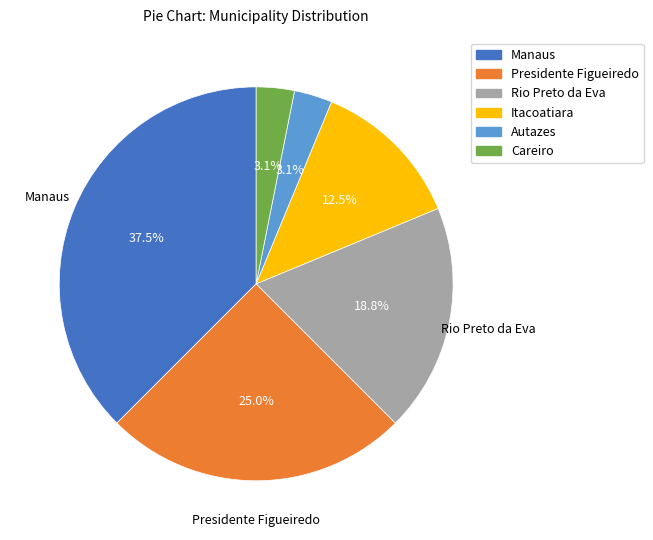

What is the ratio of the value at Rio Preto da Eva to the value at Itacoatiara?

1.5